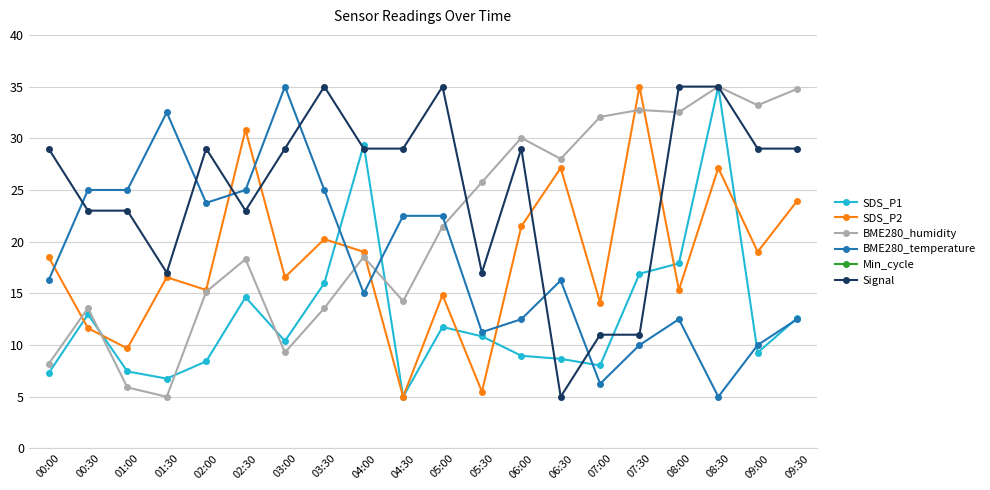

What is the sum of the SDS_P2 values at 01:00 and 06:30?

36.8